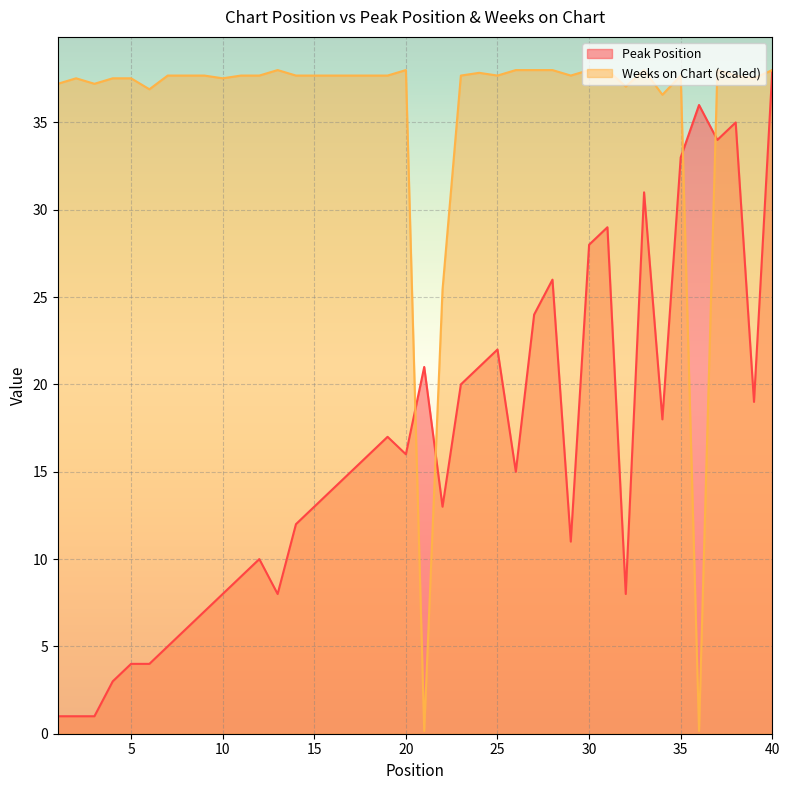

What is the lowest value of the Weeks on Chart series?

0.2